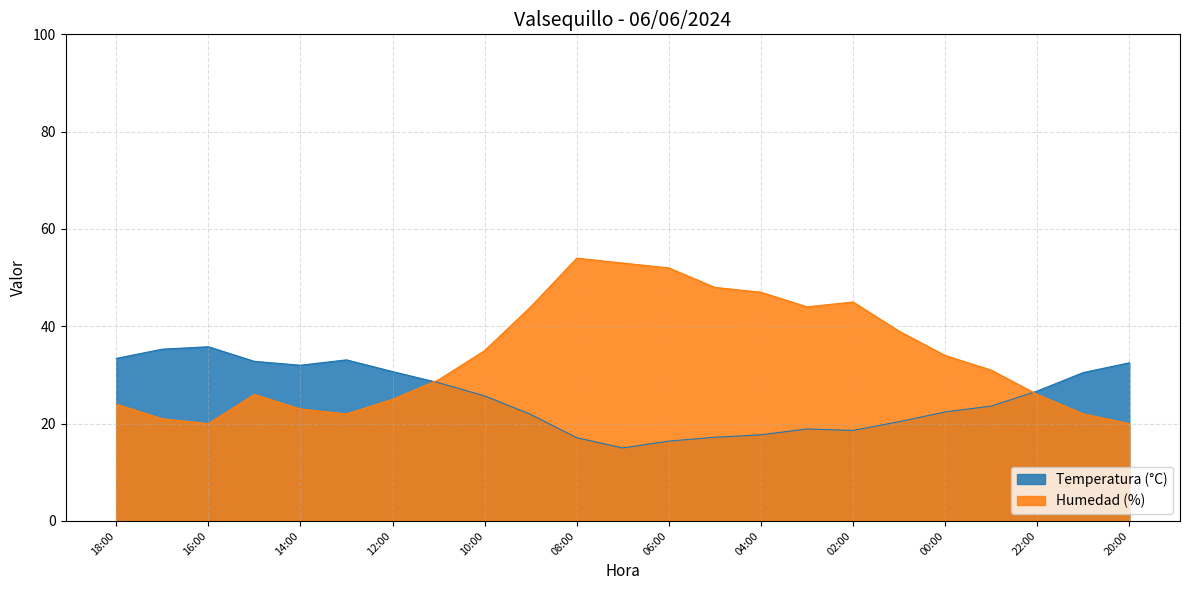

What is the value of the Humedad (%) point at the 18th from the left?

39.0